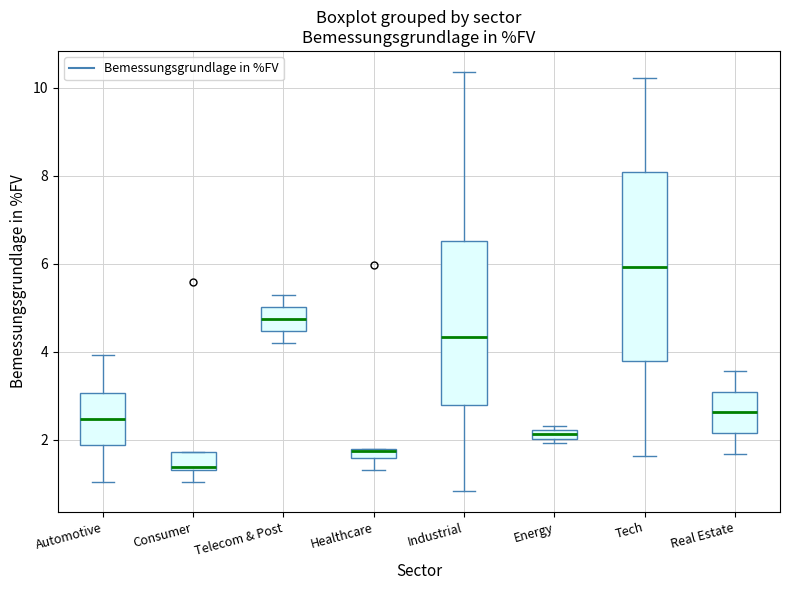

Which box has the highest median line?

Tech